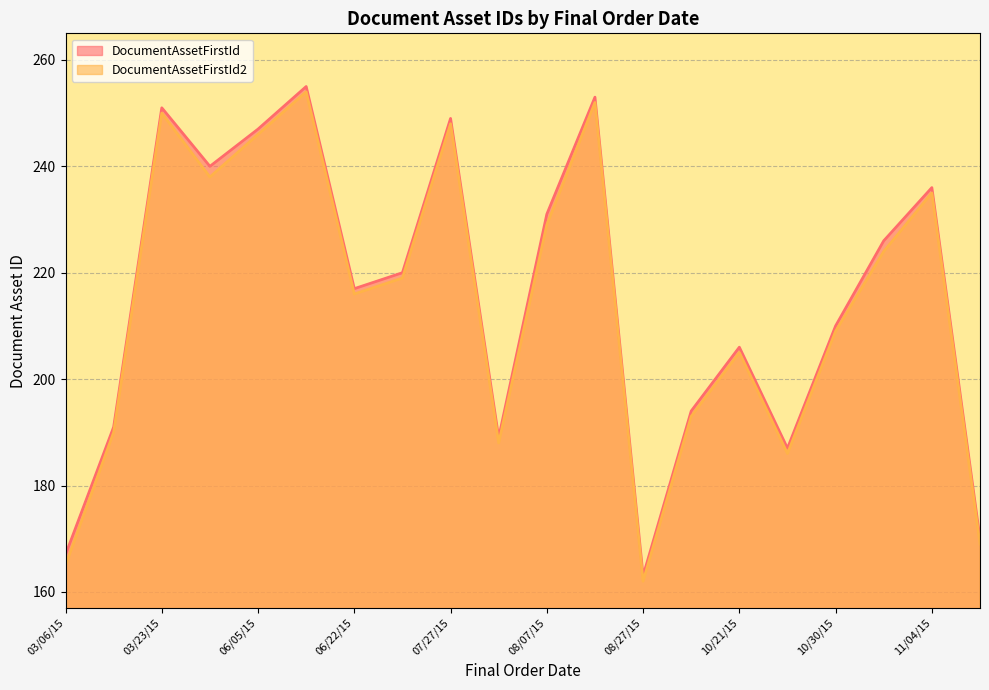

At how many categories does at least one series exceed 175?

17